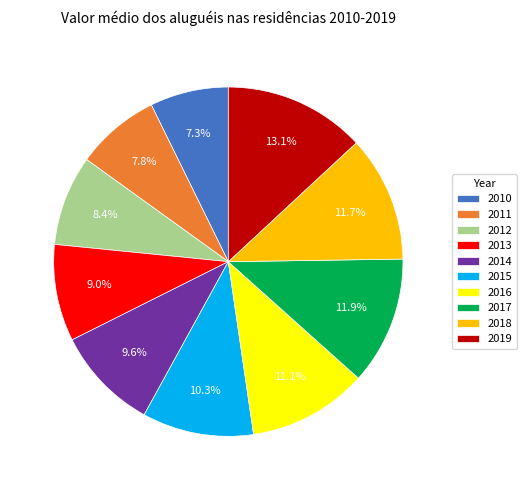

Which category has the smallest portion of the pie?

2010